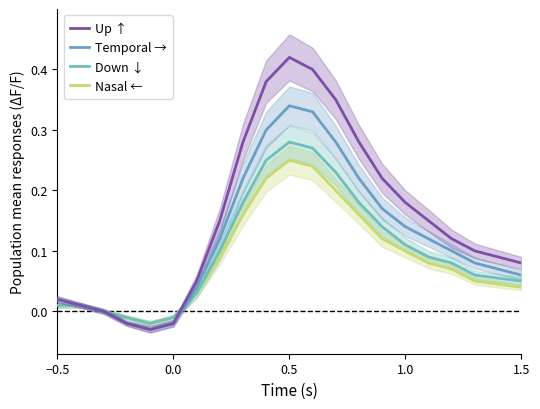

How many lines are shown in the chart?

4